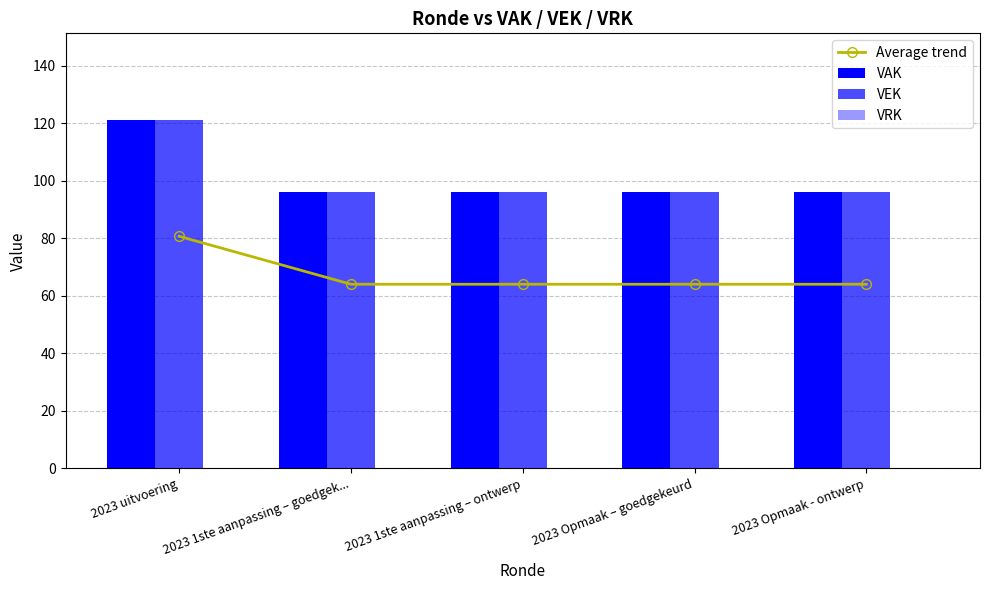

What are all the series names shown in the legend?

Average trend, VAK, VEK, VRK